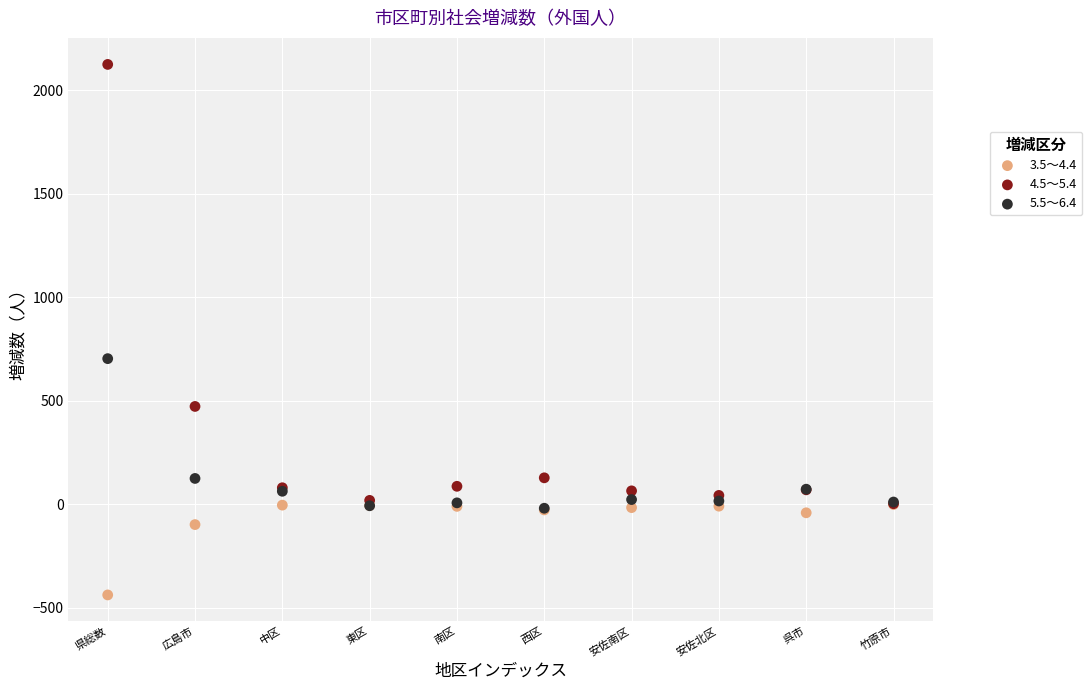

What are all the series names shown in the legend?

3.5～4.4, 4.5～5.4, 5.5～6.4